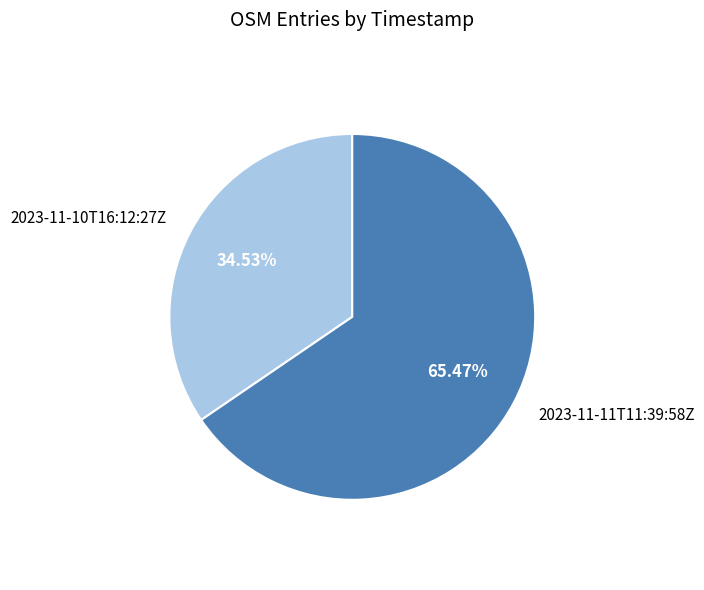

Rank the categories by value from highest to lowest.

2023-11-11T11:39:58Z, 2023-11-10T16:12:27Z